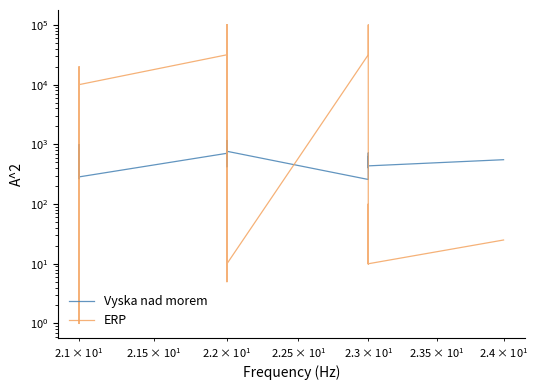

Is it true that ERP equals 3 at 17?

False